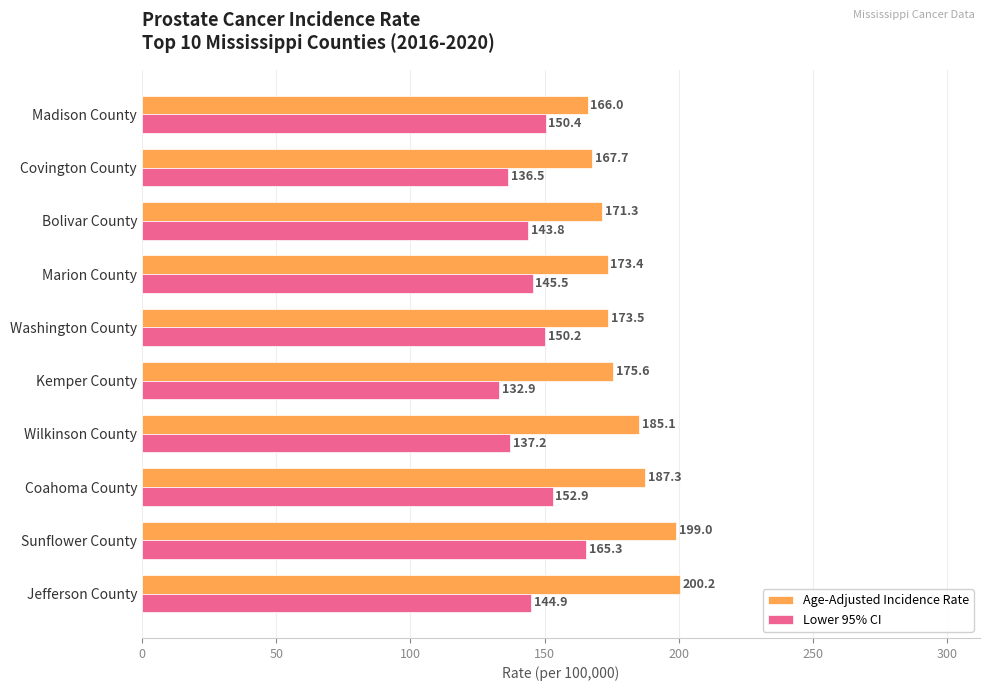

At which category is the sum across all series the highest?

Sunflower County